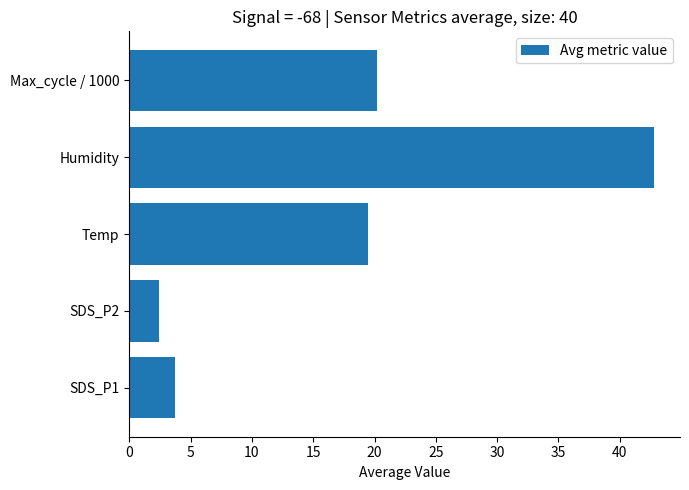

The chart shows a value of 13.0 at Humidity. True or false?

False